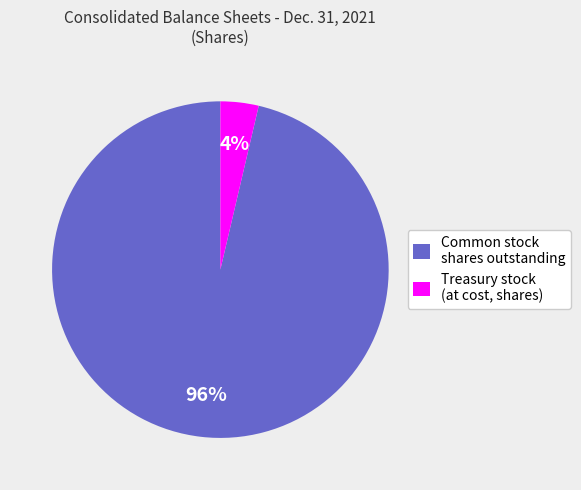

Between Common stock shares outstanding and Treasury stock (at cost, shares), which is larger?

Common stock shares outstanding